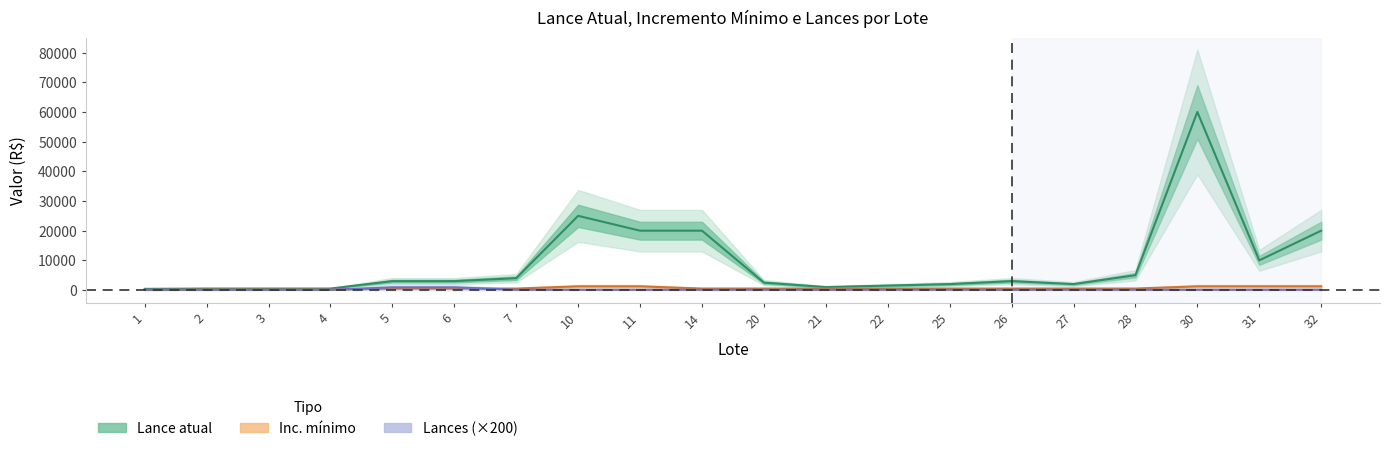

Between 14 and 30, which series saw the biggest shift?

Lance atual